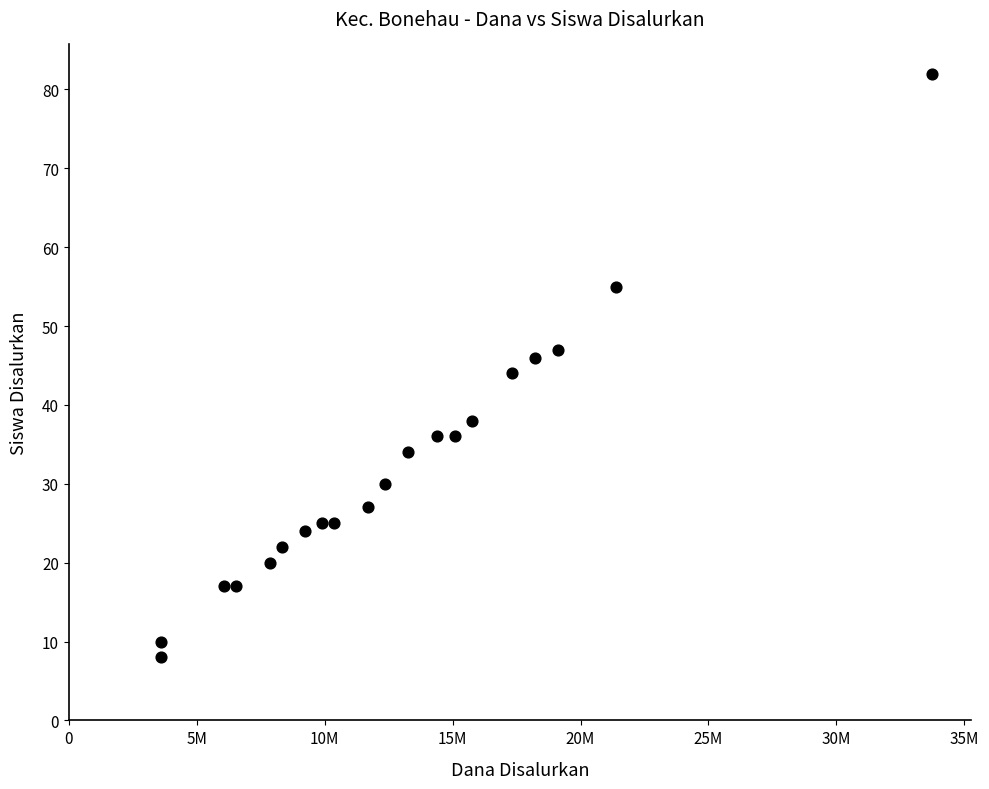

What is the range of X values (max minus min)?

30150000